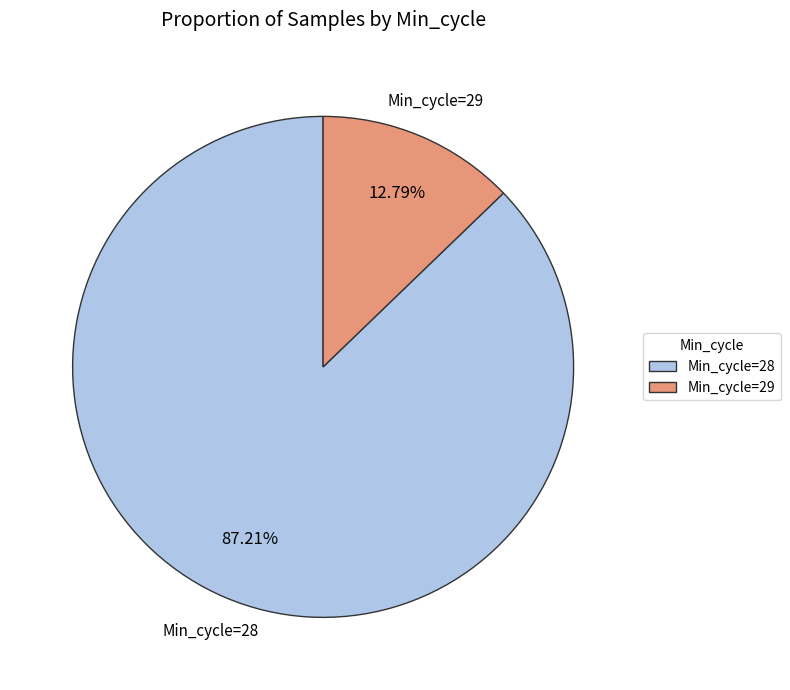

Count the number of slices in the pie.

2